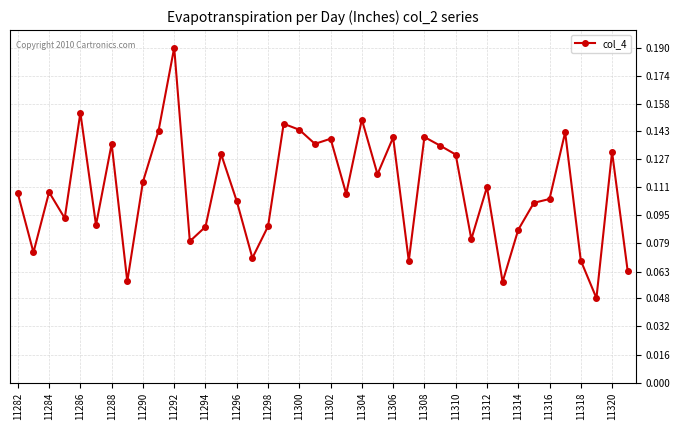

How many points are higher than both their immediate neighbors (excluding endpoints)?

13